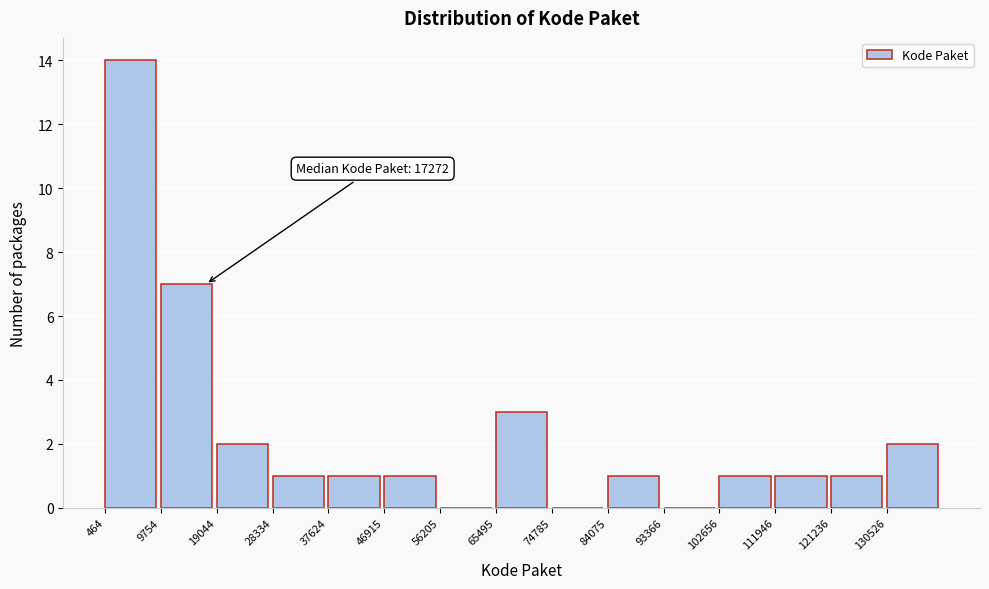

Over which range of the x-axis is the bar tallest?

0 to 10000